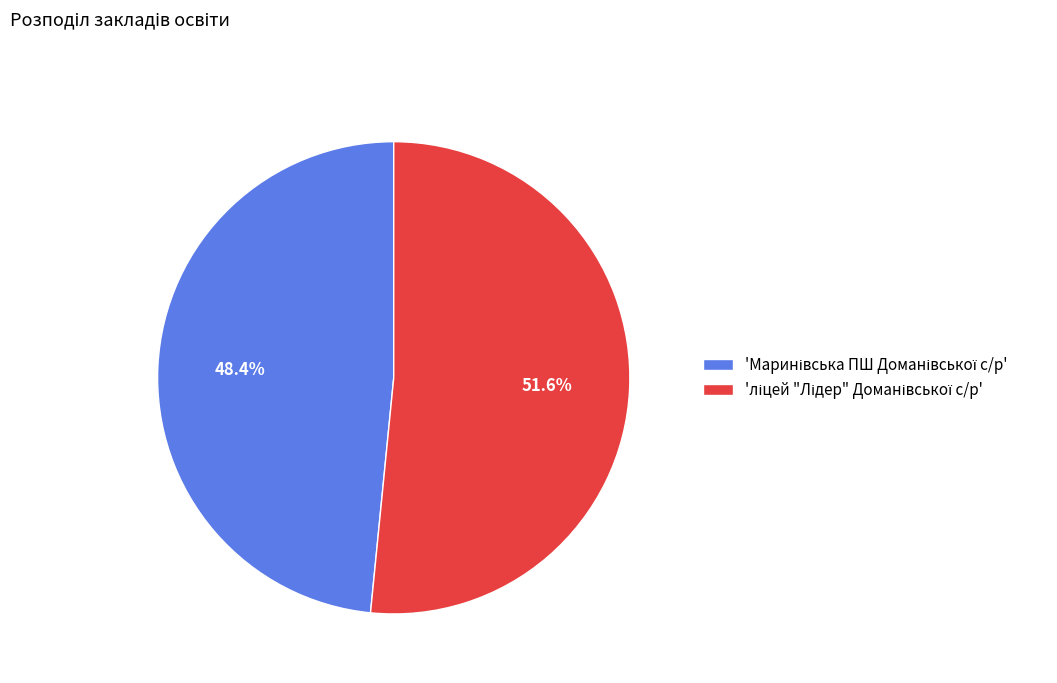

Does any single category account for the majority?

Yes